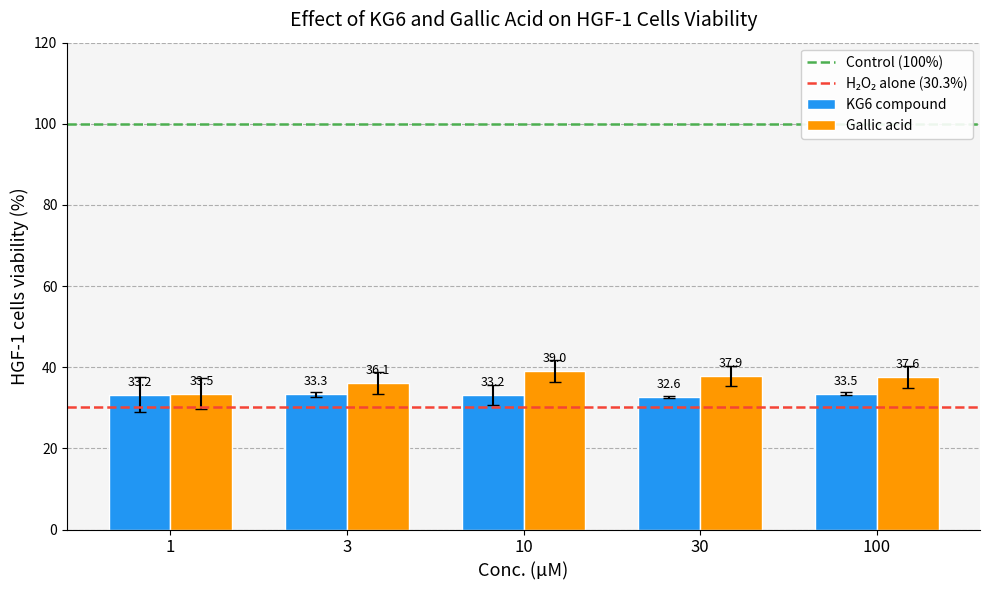

True or false: Gallic acid has a value of 37.9 at 30.

True